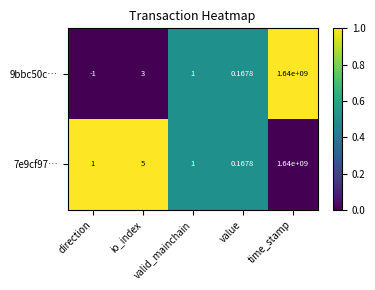

How many series are shown in this chart?

2